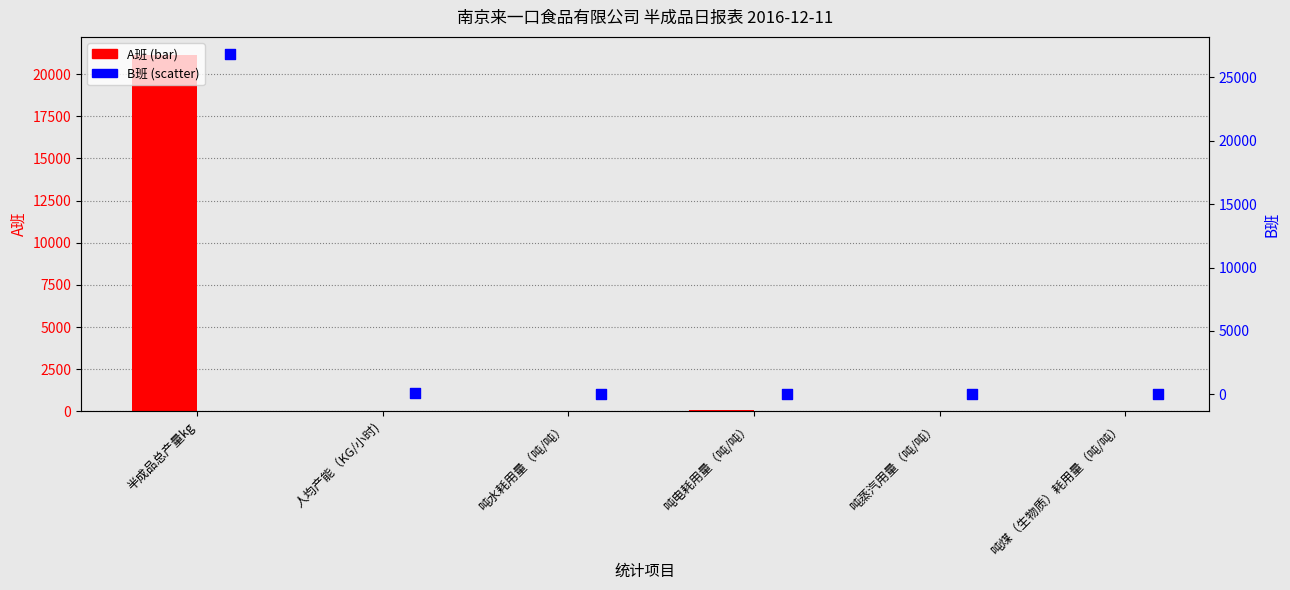

Is the value of B班 at 吨蒸汽用量（吨/吨） greater than the value of A班 at 半成品总产量kg?

No